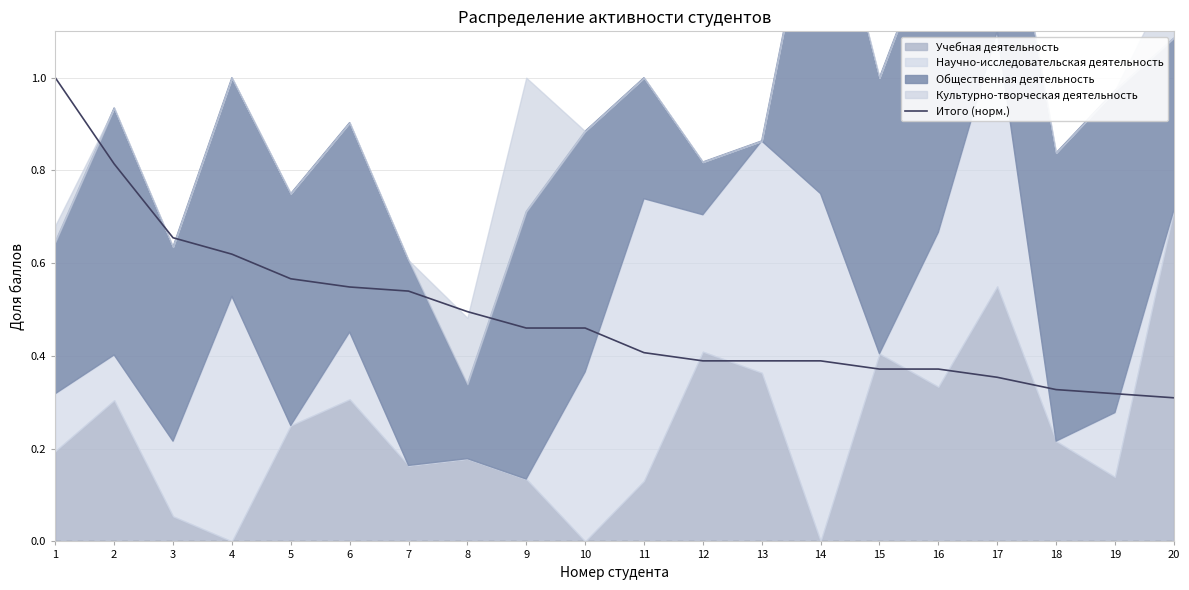

True or false: the data shows 0.2 at 5.

False